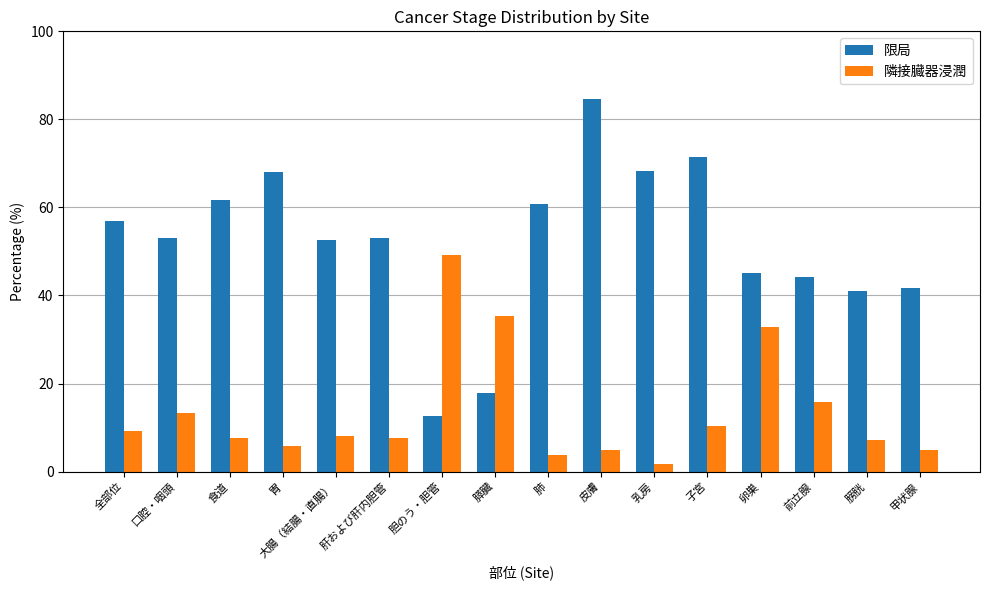

Which series has the largest range (max minus min)?

限局